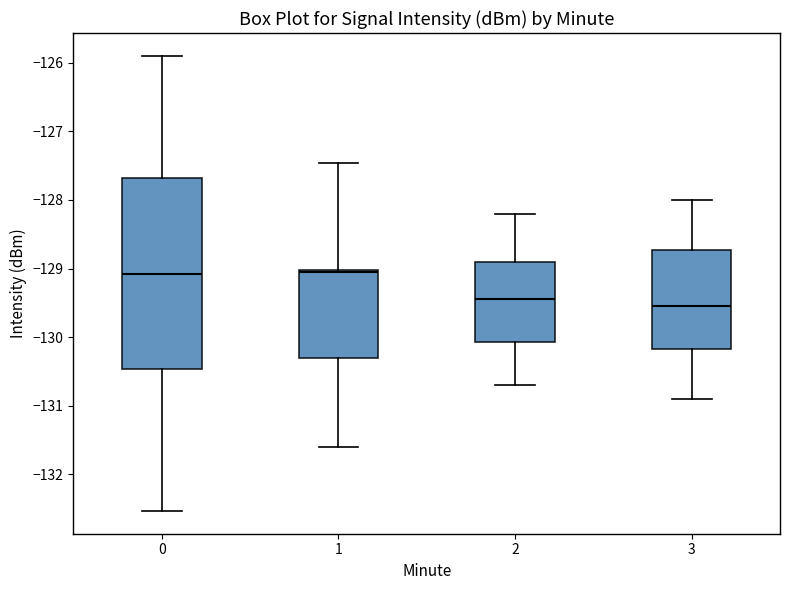

Reading left to right, read every box against the y-axis: the position of its median line, the range the box covers, and the ends of its whiskers. The values are not printed on the chart, so give them approximately, as read against the axis.

0: median -129.1, box -130.5 to -127.7, whiskers -132.5 to -125.9
1: median -129.1, box -130.3 to -129.0, whiskers -131.6 to -127.5
2: median -129.4, box -130.1 to -128.9, whiskers -130.7 to -128.2
3: median -129.5, box -130.2 to -128.7, whiskers -130.9 to -128.0